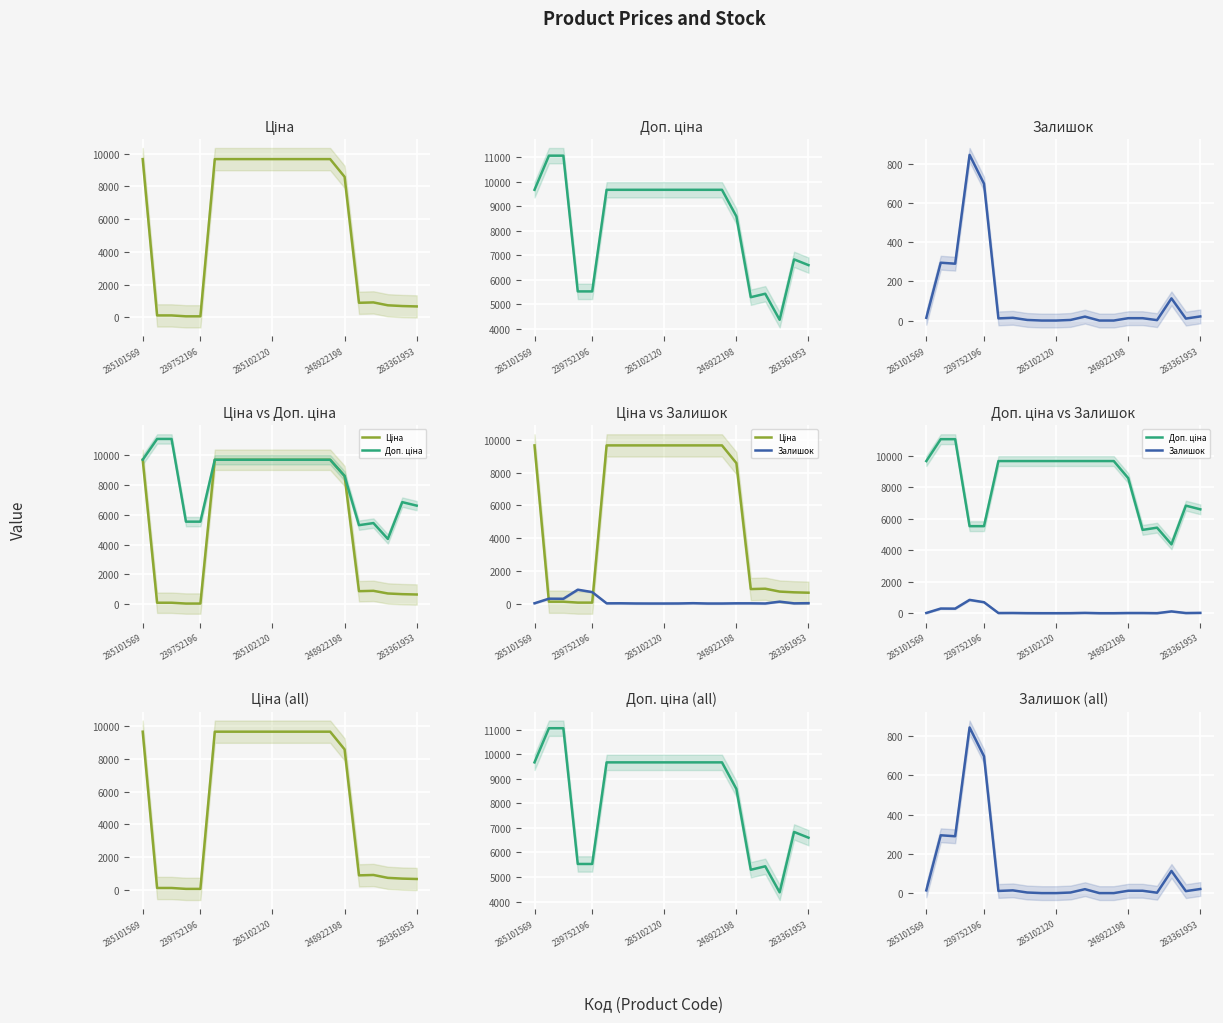

At 16, list the series in order from smallest to largest.

Залишок, Ціна, Доп. ціна